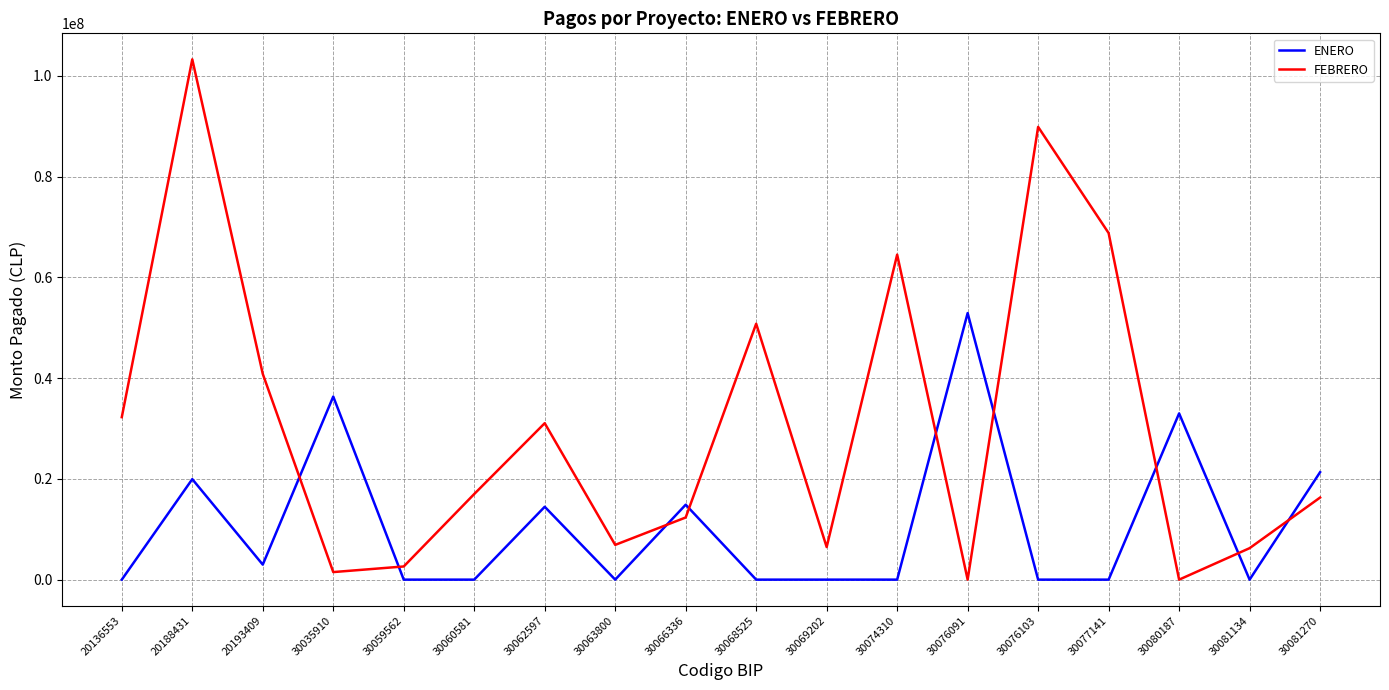

Is it true that FEBRERO equals 2613719 at 30059562?

True